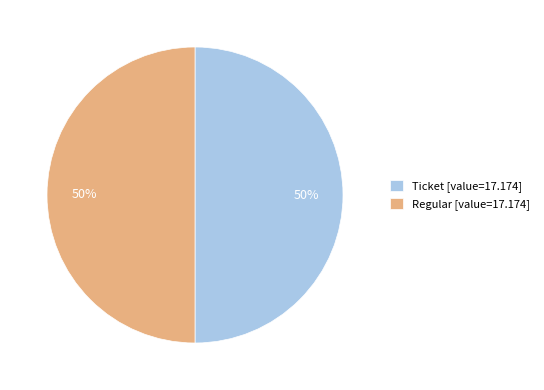

True or false: Ticket [value=17.174] accounts for 50% of the total.

True